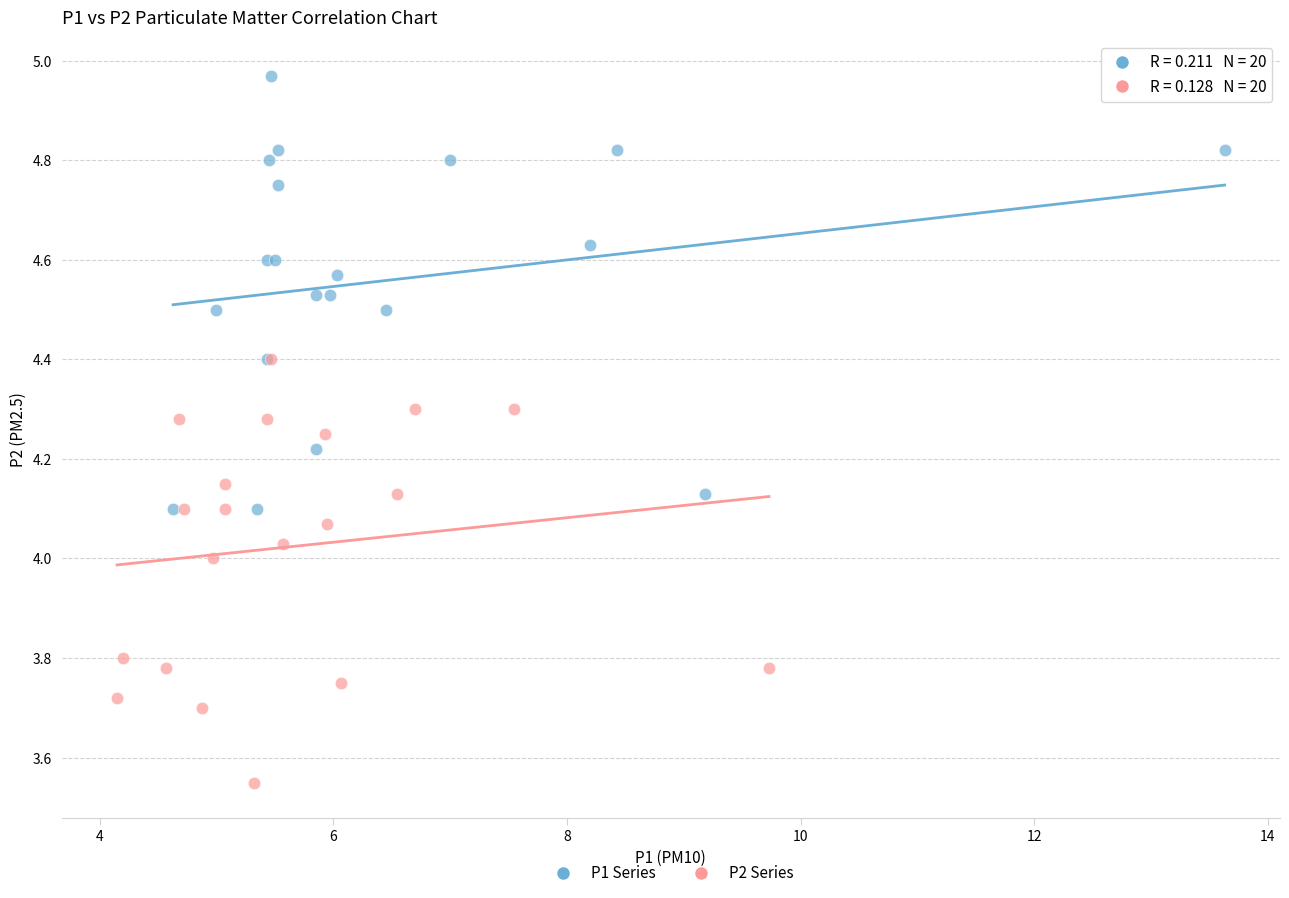

Which series reaches the minimum Y coordinate?

P2 Series